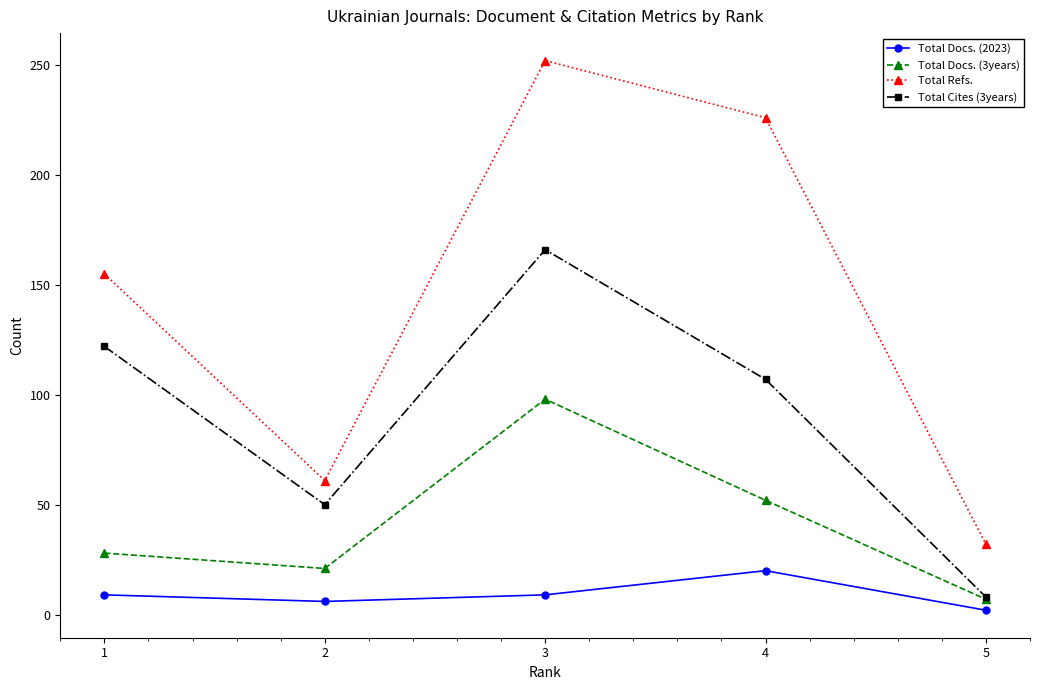

At which label does Total Docs. (2023) reach its peak?

4